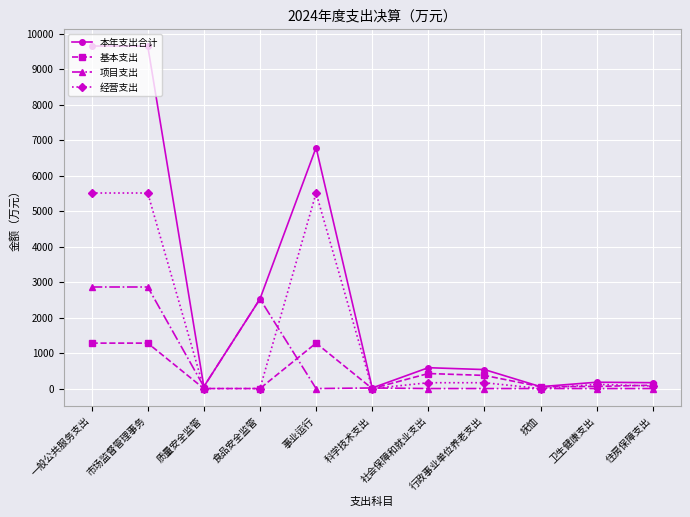

What is the greatest value displayed?

9647.5